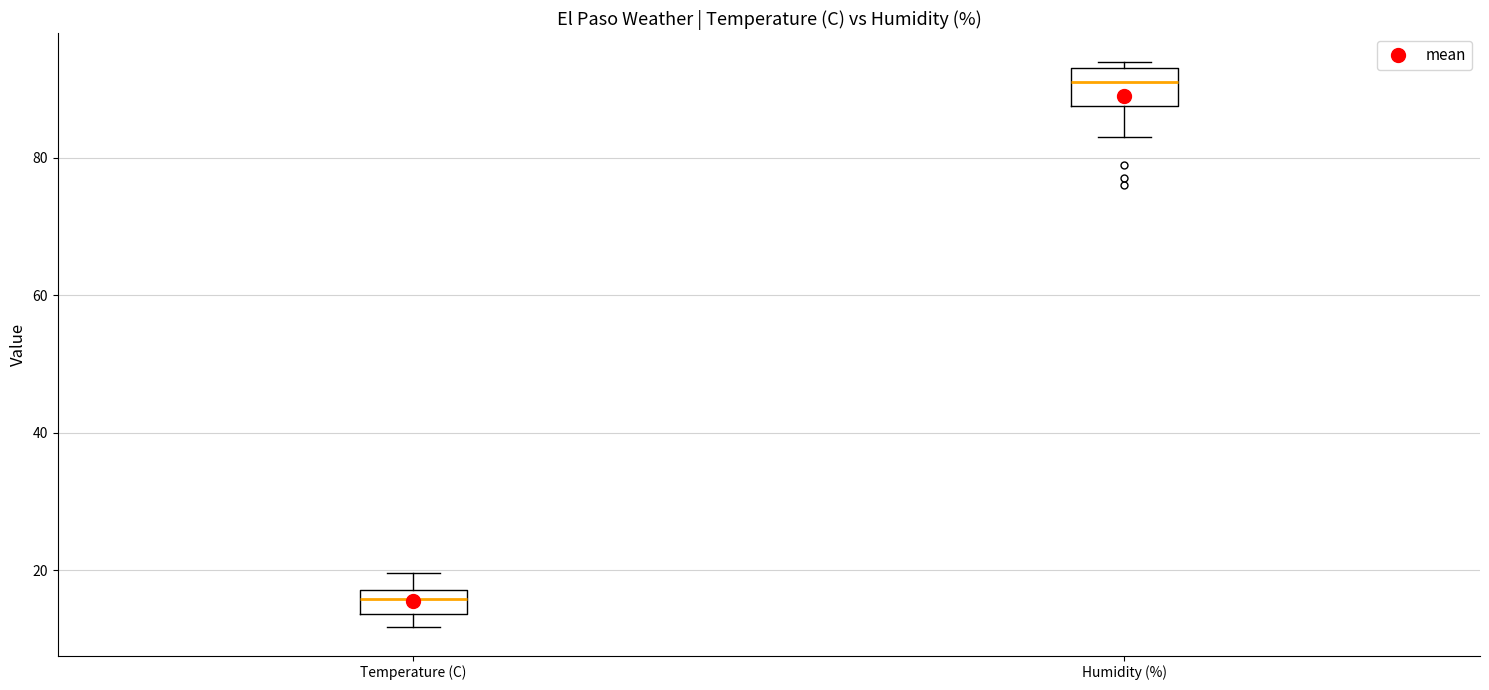

Reading left to right, read every box against the y-axis: the position of its median line, the range the box covers, and the ends of its whiskers. The values are not printed on the chart, so give them approximately, as read against the axis.

Temperature (C): median 16, box 14 to 18, whiskers 12 to 20
Humidity (%): median 92, box 88 to 94, whiskers 84 to 94 (just above the box's upper edge)